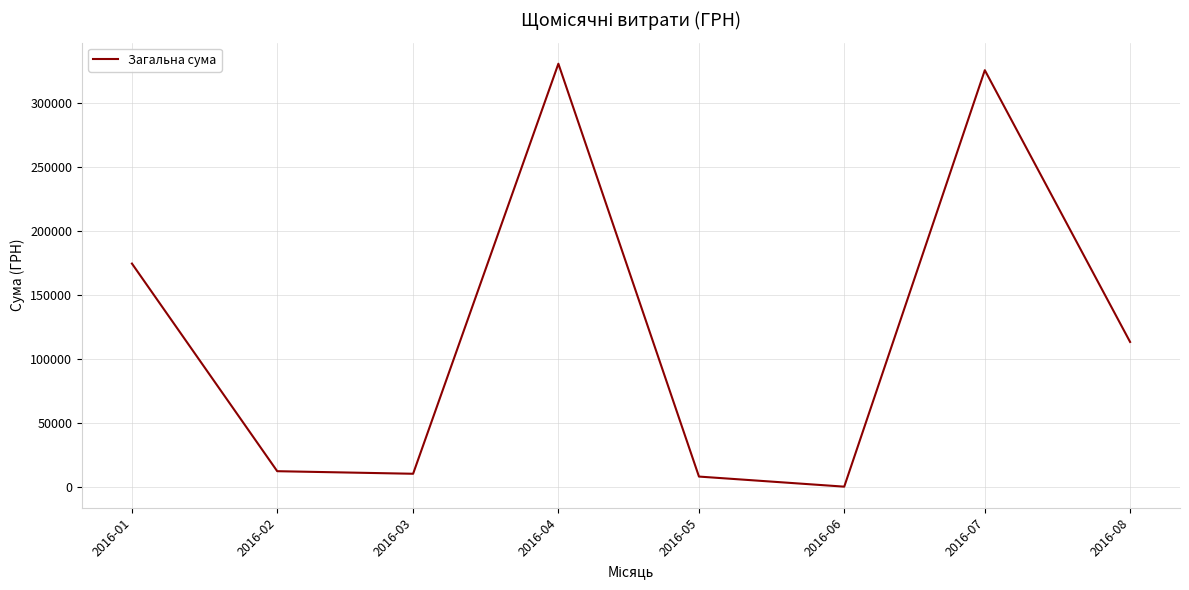

At which label is the value closest to 165439?

2016-01